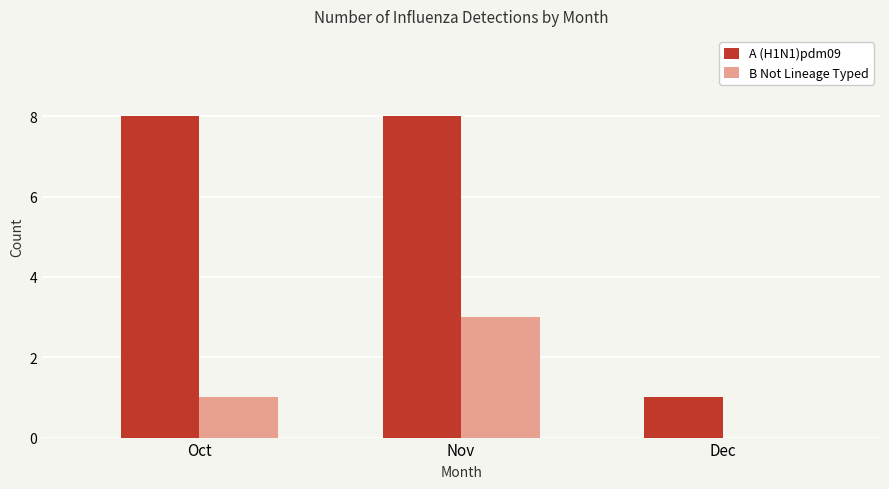

Where is B Not Lineage Typed nearest to the value 1?

Oct